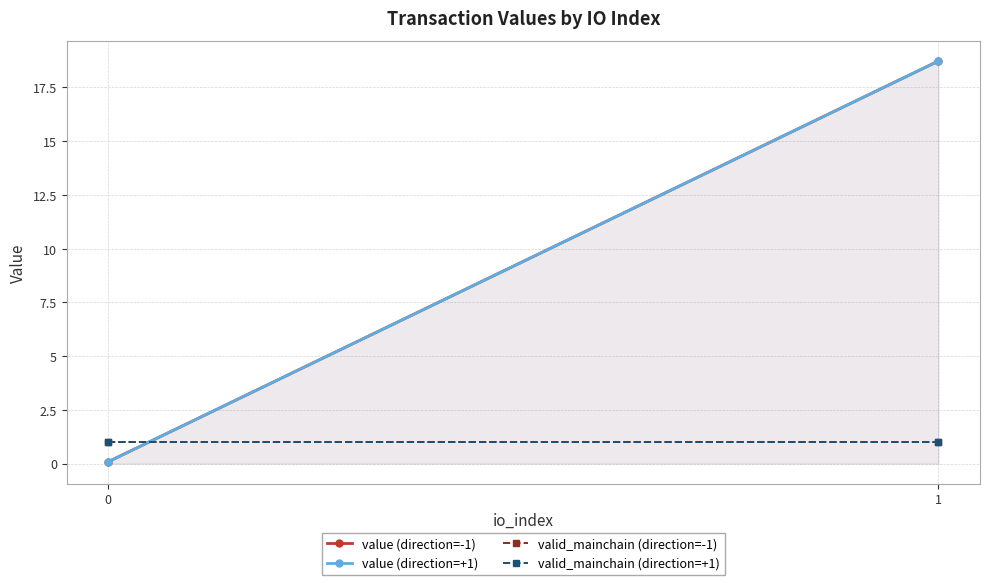

Where does the value (direction=+1) series first go above 18?

1